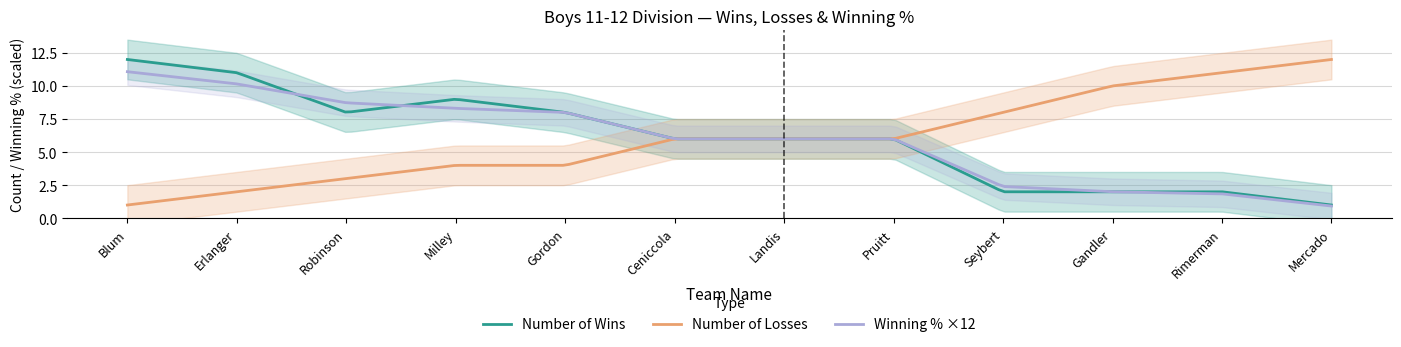

At Rimerman, list the series in order from smallest to largest.

Winning %, Number of Wins, Number of Losses